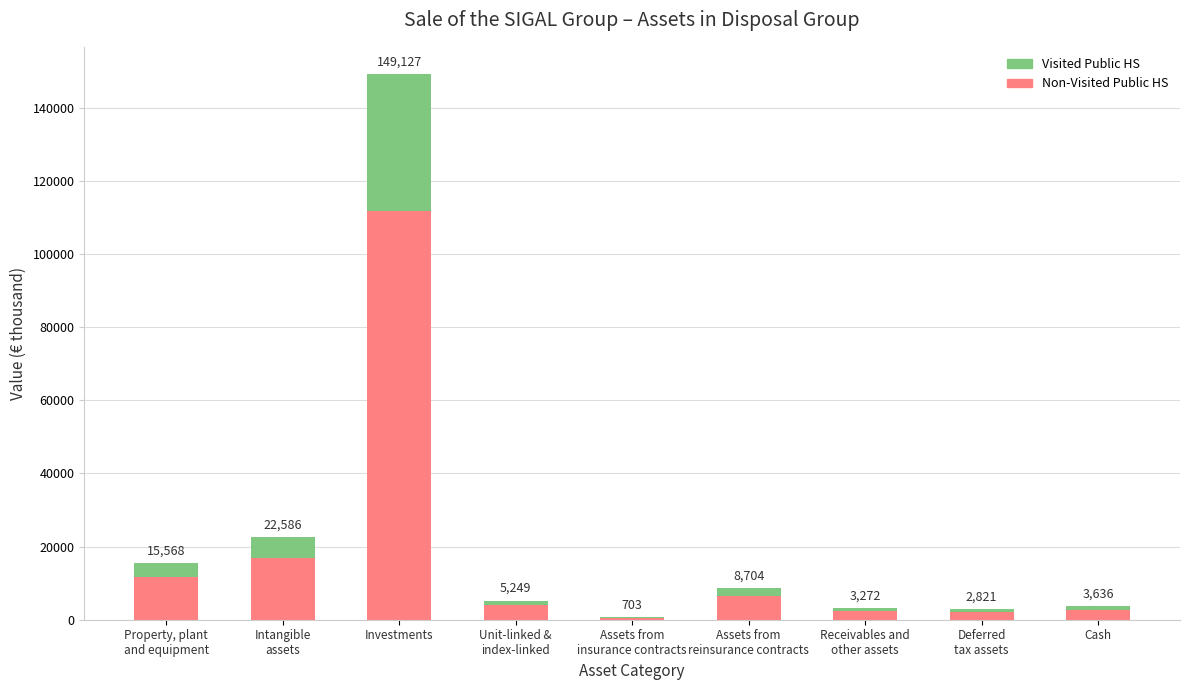

At which category is the sum across all series the highest?

Investments